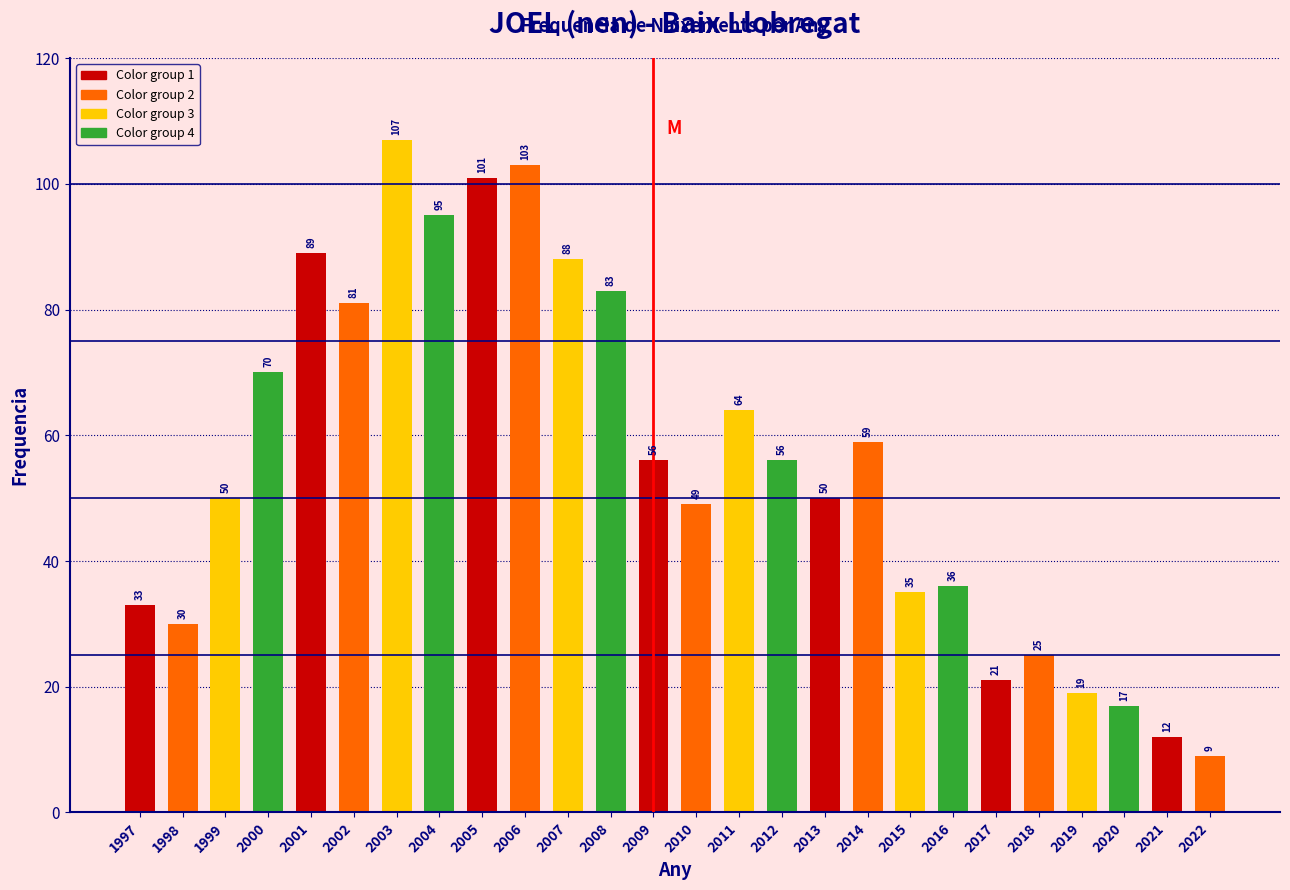

Reading right to left, what are all the values shown in this chart?

9	12	17	19	25	21	36	35	59	50	56	64	49	56	83	88	103	101	95	107	81	89	70	50	30	33